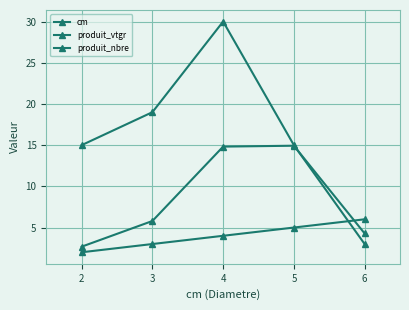

How many data points in produit_vtgr are above 5?

3